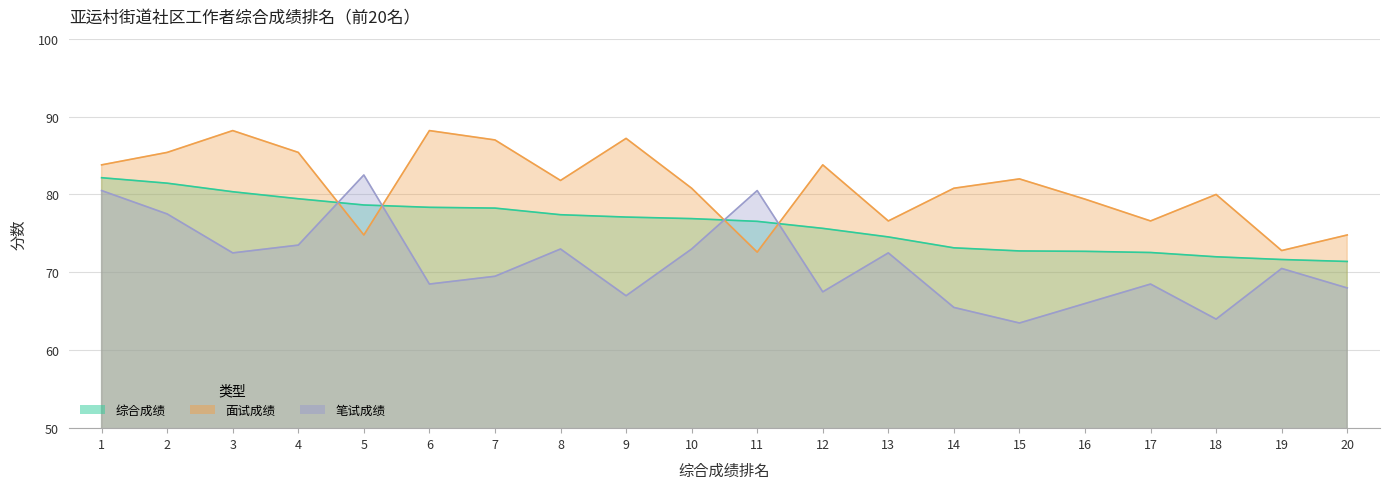

What is the total value across all series at 2?

244.4